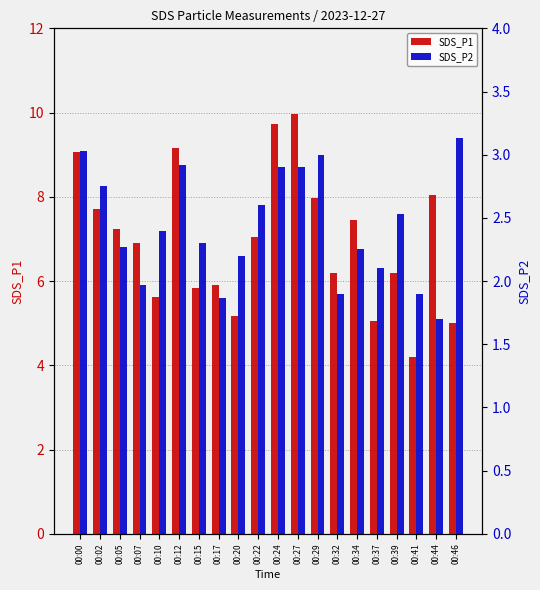

Where does the SDS_P1 series first go above 7?

00:00